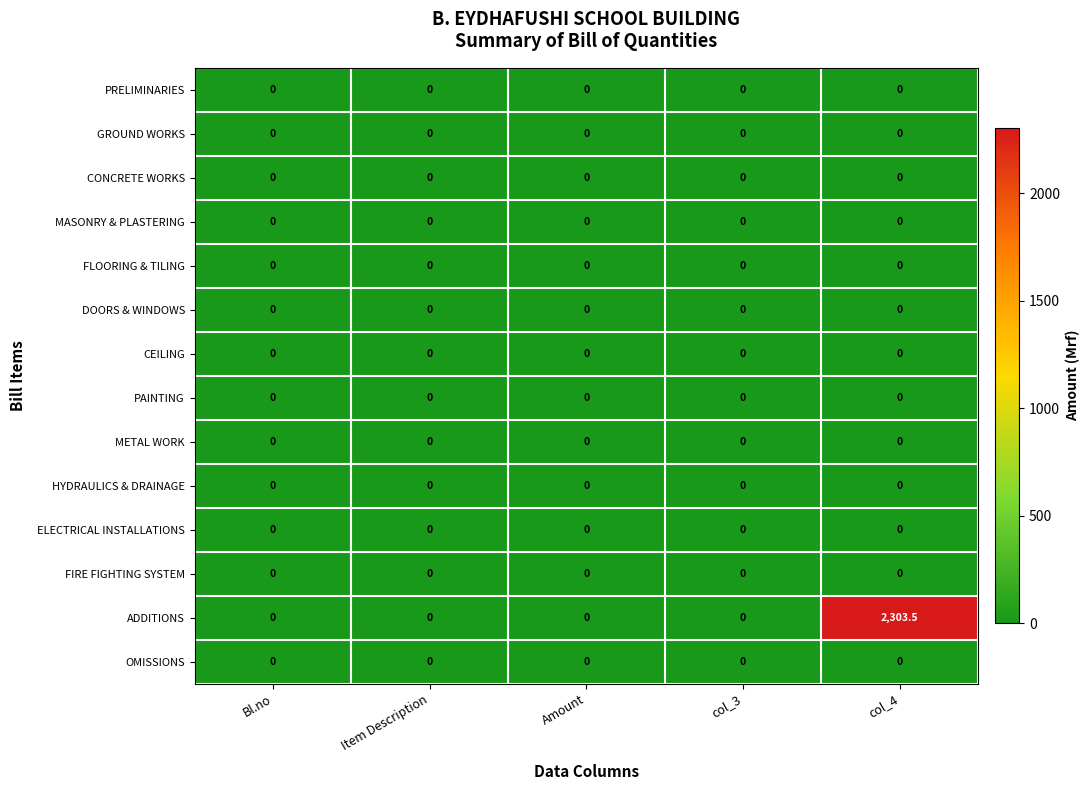

Which series has the largest total across all categories?

ADDITIONS